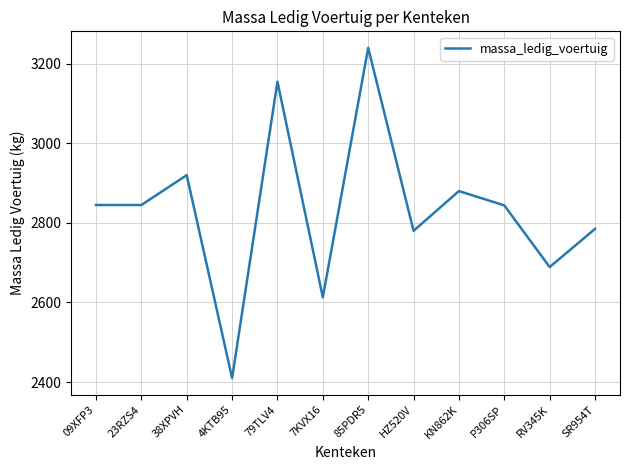

What is the approximate value at 23RZS4, to the nearest 50?

2850